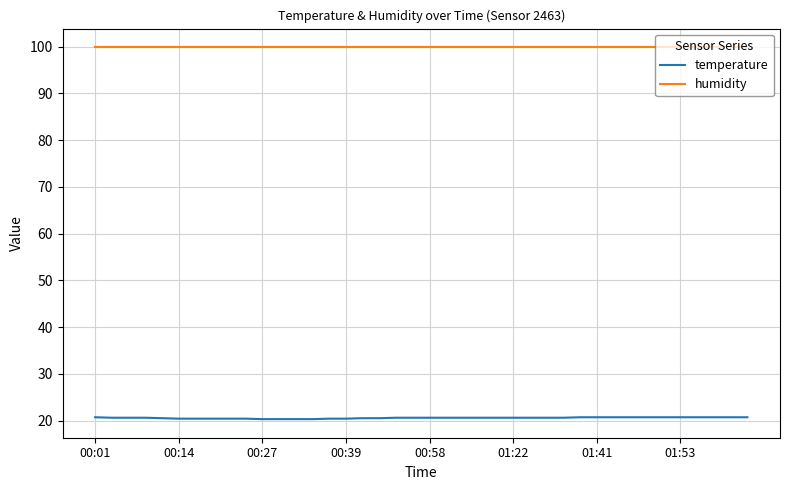

List the series in order of their overall mean, lowest first.

temperature, humidity